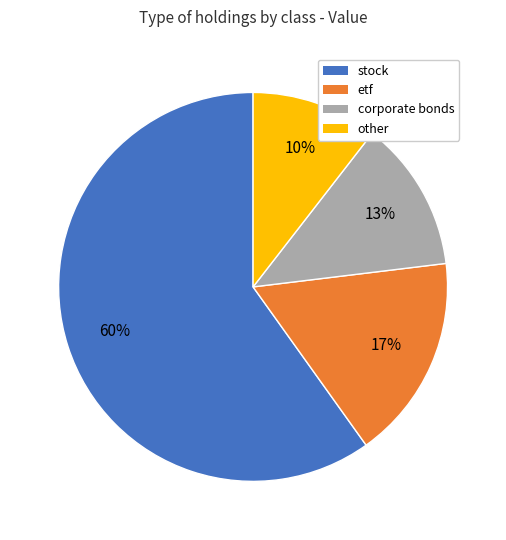

Is there any slice that represents more than half of the pie?

Yes